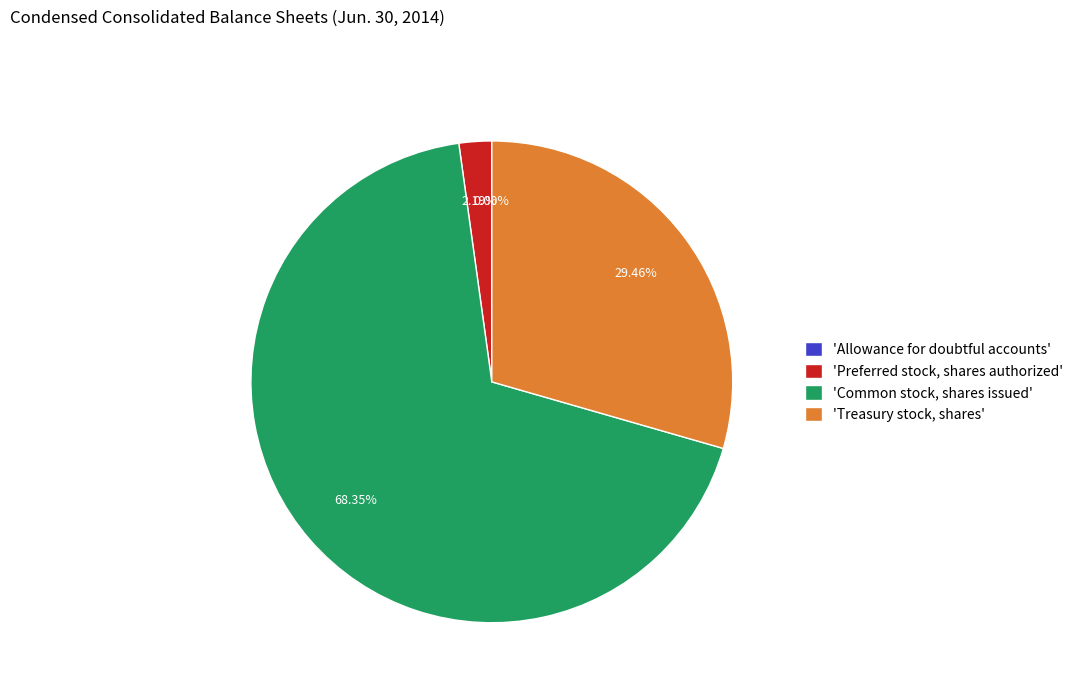

Which category accounts for the majority?

'Common stock, shares issued'